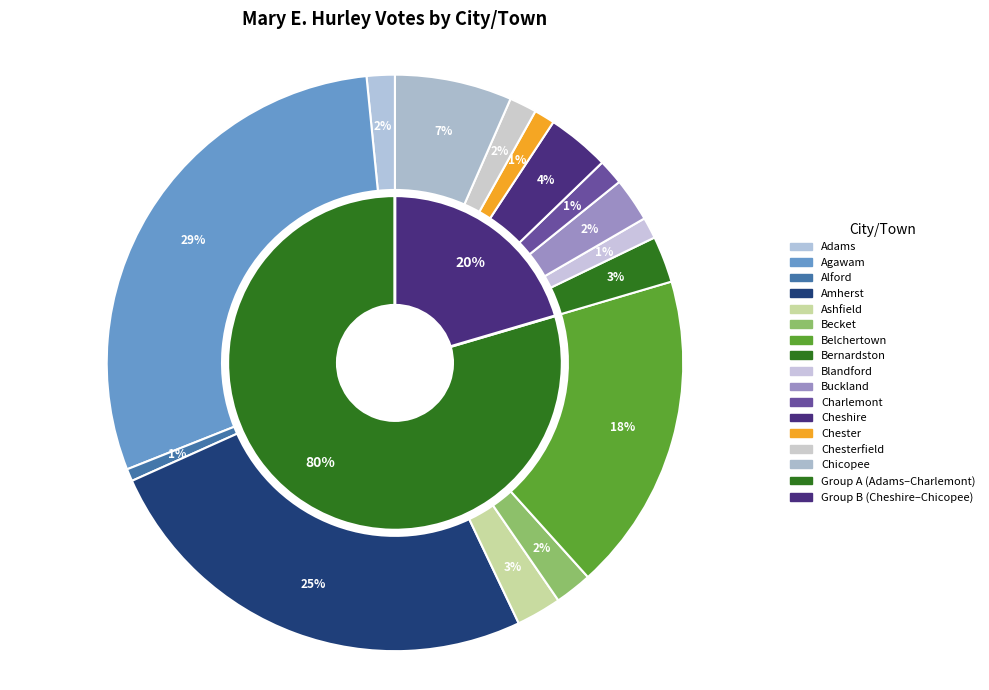

What is the largest slice in the pie chart?

Agawam